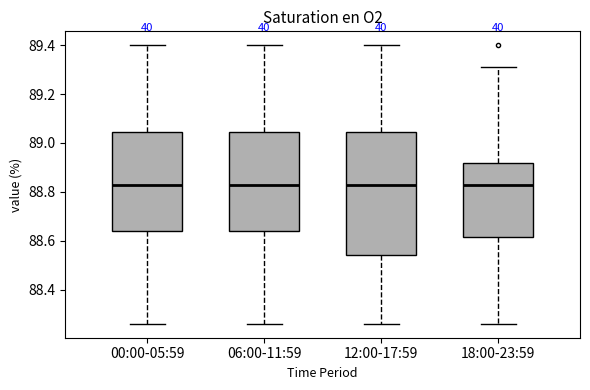

Reading left to right, transcribe this box plot: for each box, give where its median line is, the range the box spans, and where its two whiskers end, as read against the y-axis. The values are not printed on the chart, so give them approximately, as read against the axis.

00:00-05:59: median 88.84, box 88.64 to 89.04, whiskers 88.26 to 89.40
06:00-11:59: median 88.84, box 88.64 to 89.04, whiskers 88.26 to 89.40
12:00-17:59: median 88.84, box 88.54 to 89.04, whiskers 88.26 to 89.40
18:00-23:59: median 88.84, box 88.62 to 88.92, whiskers 88.26 to 89.32